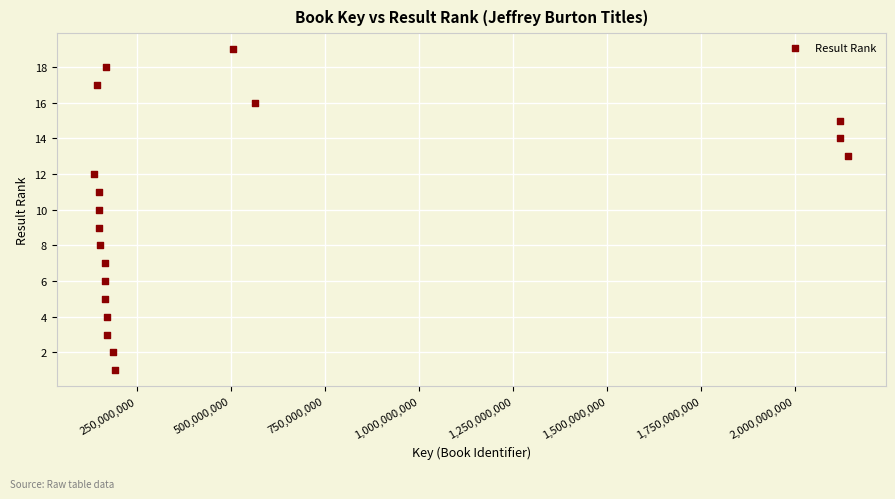

What is the range of Y values (max minus min)?

18